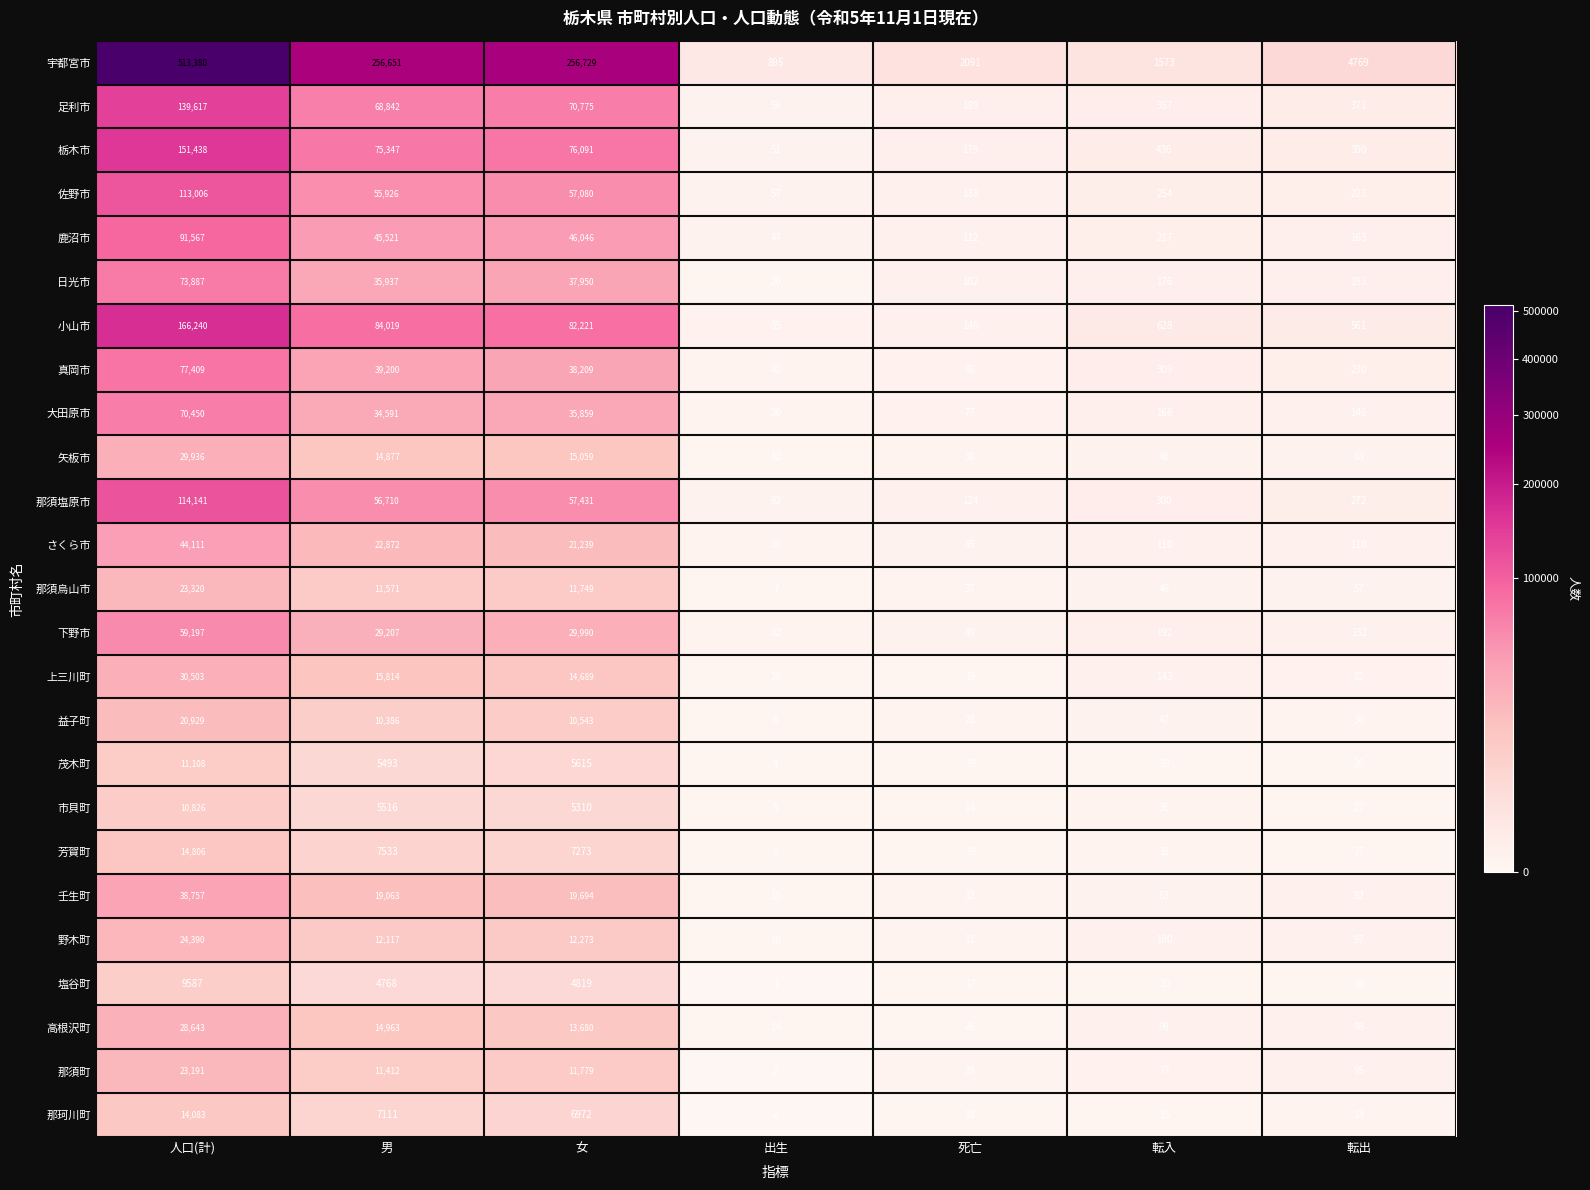

Rank the series by their maximum value, from lowest to highest.

塩谷町, 市貝町, 茂木町, 那珂川町, 芳賀町, 益子町, 那須町, 那須烏山市, 野木町, 高根沢町, 矢板市, 上三川町, 壬生町, さくら市, 下野市, 大田原市, 日光市, 真岡市, 鹿沼市, 佐野市, 那須塩原市, 足利市, 栃木市, 小山市, 宇都宮市